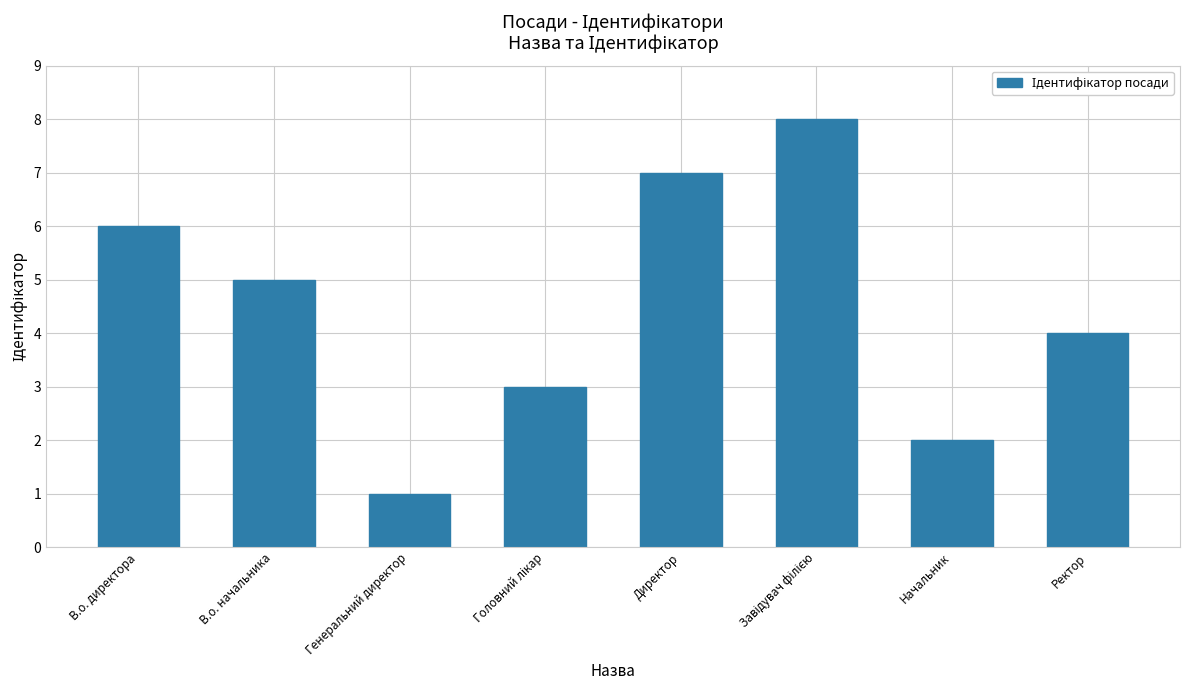

How many series are shown in this chart?

1